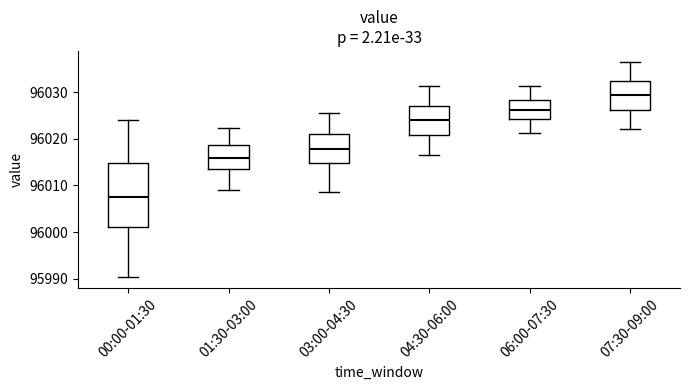

Which box has the highest median line?

07:30-09:00